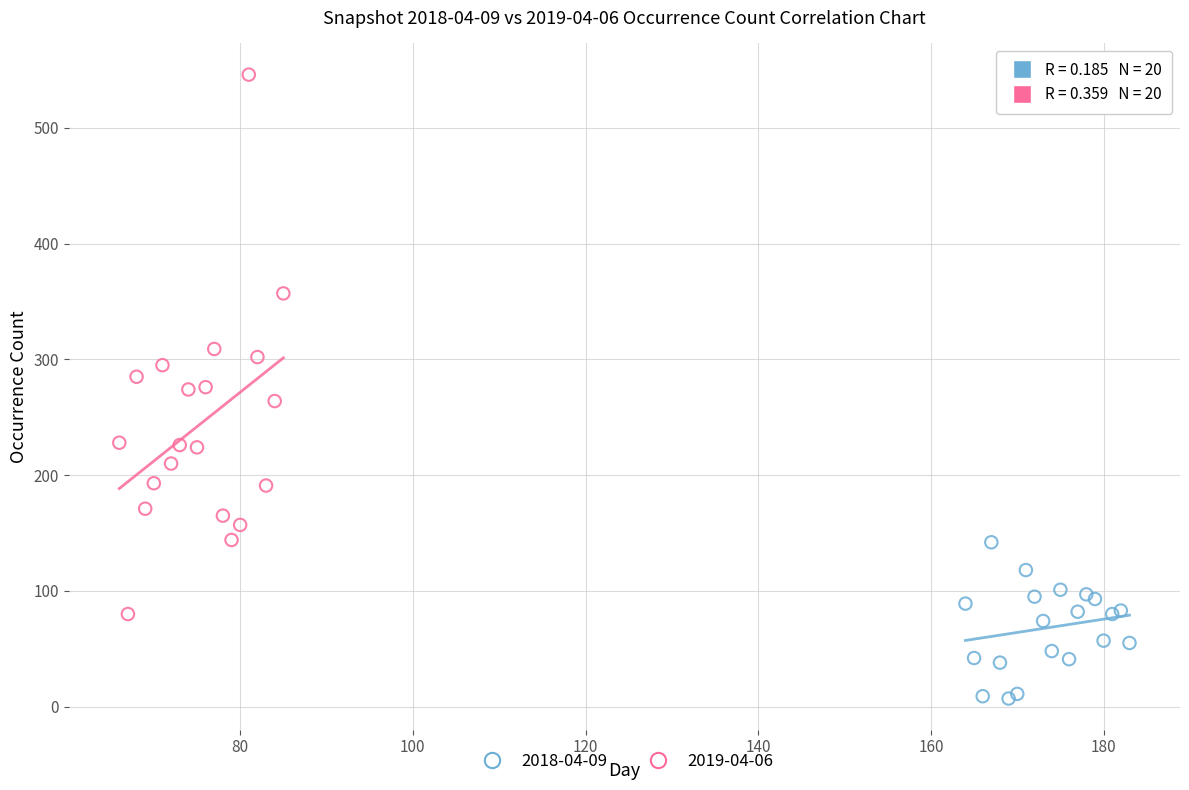

Which series contains the lowest Y value?

2018-04-09